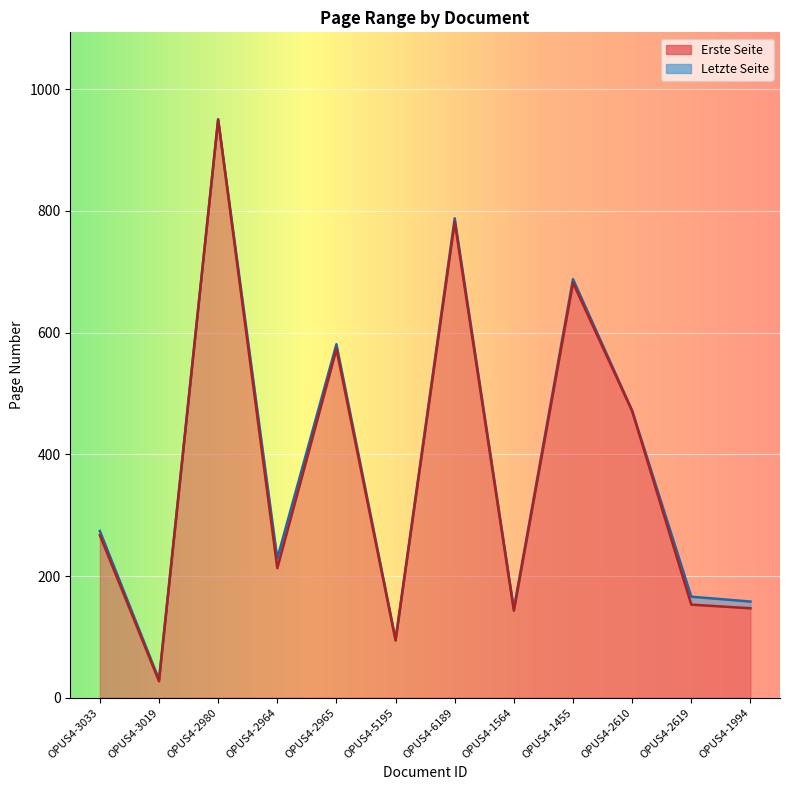

What is the difference between the Erste Seite values at OPUS4-2965 and OPUS4-2964?

360